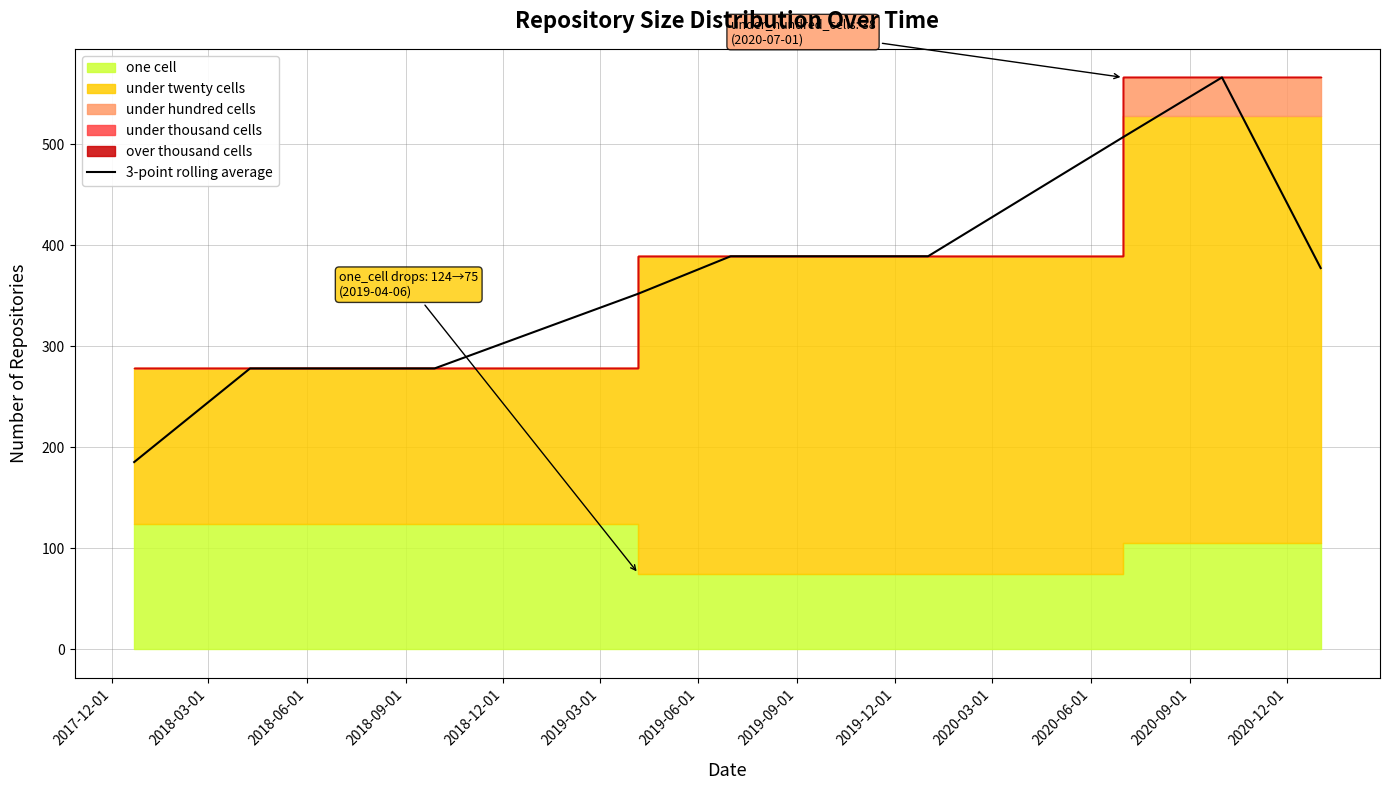

What is the highest value of the 3-point rolling average series?

566.0